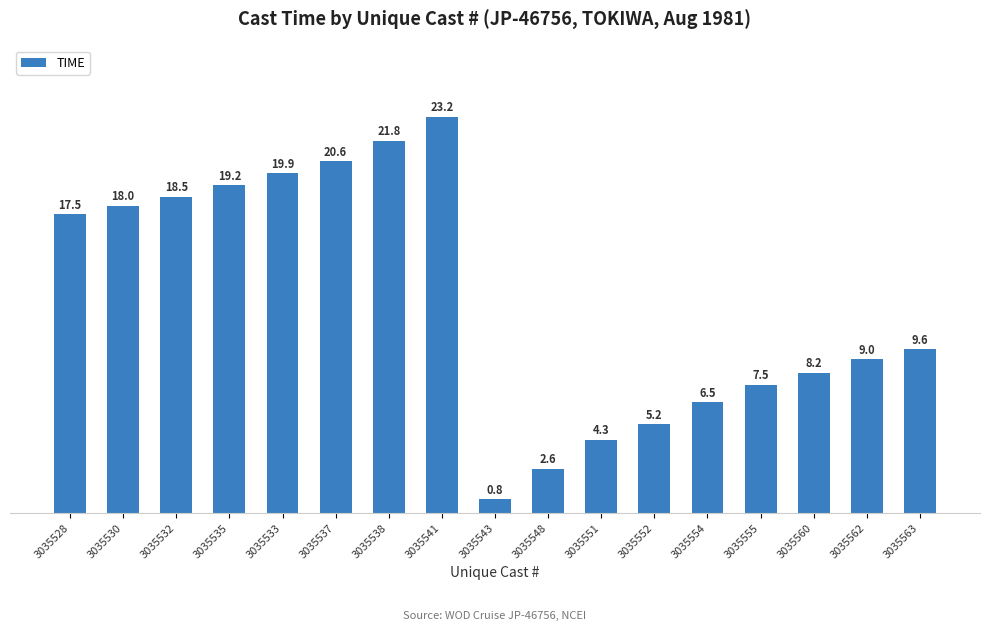

Reading right to left, list all the values displayed in this chart.

9.6	9.0	8.2	7.5	6.5	5.2	4.3	2.6	0.8	23.2	21.8	20.6	19.9	19.2	18.5	18.0	17.5